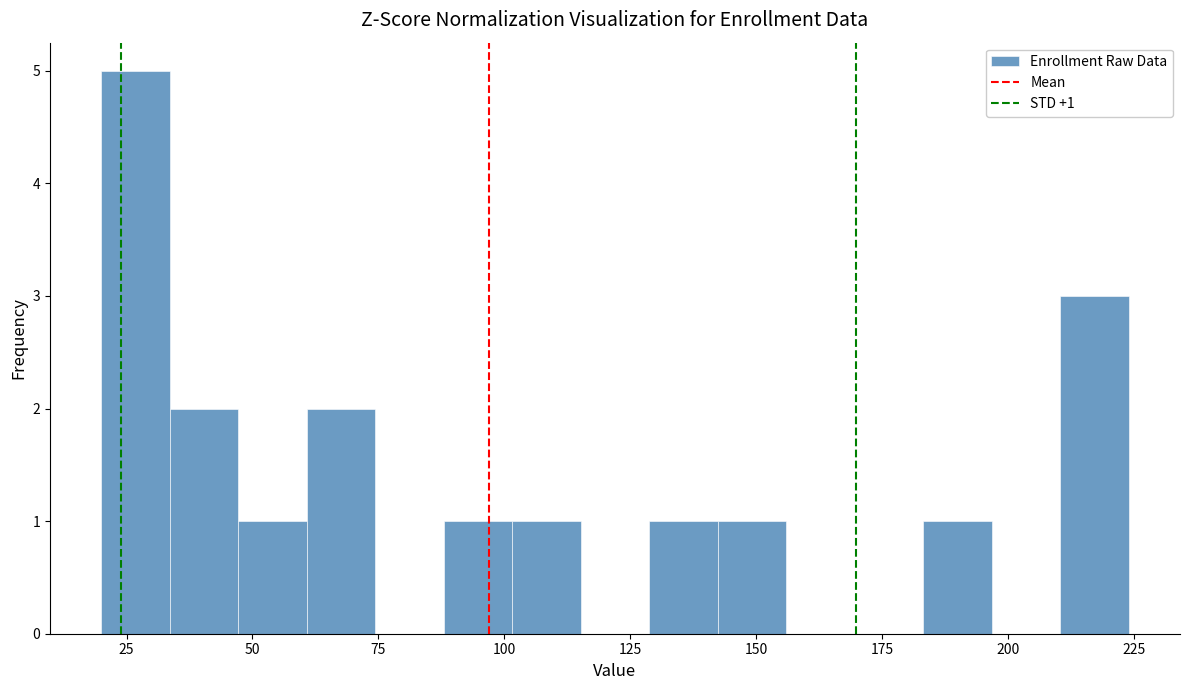

Read against the x-axis, roughly where is the centre of the tallest bar?

25